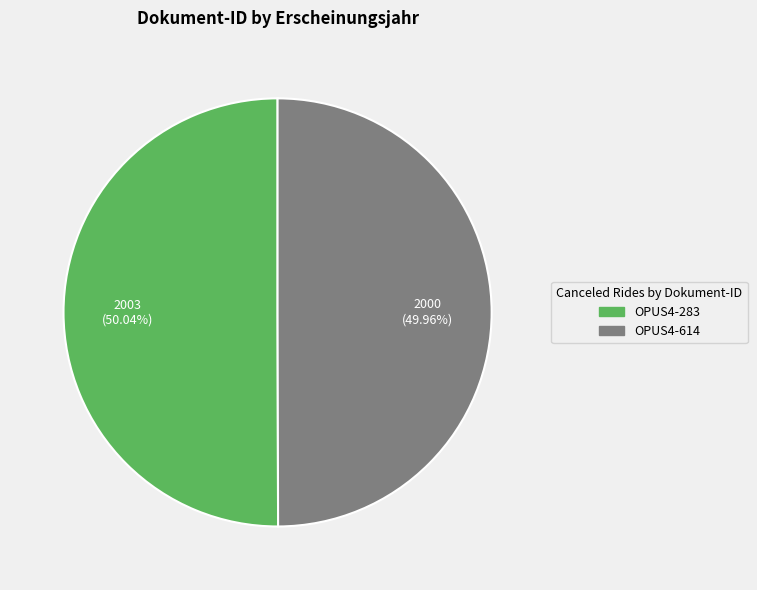

Do OPUS4-283 and OPUS4-614 together represent more than half of the pie?

Yes